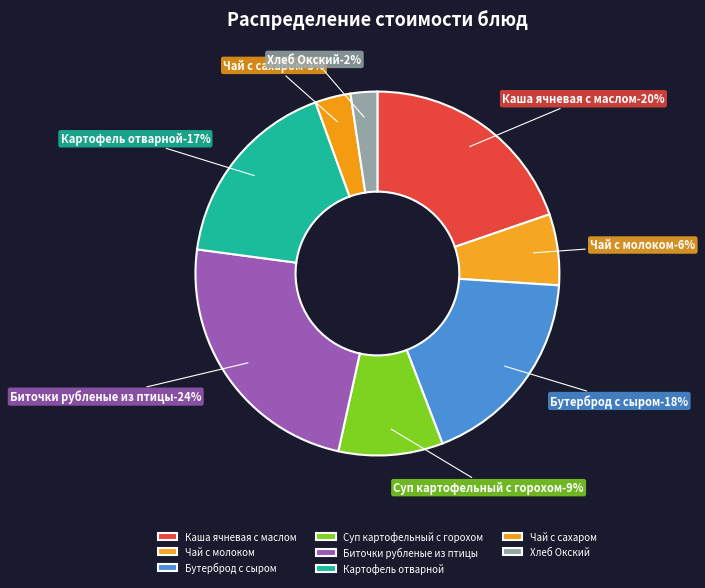

What percentage is the Чай с сахаром slice, to the nearest percent?

3%